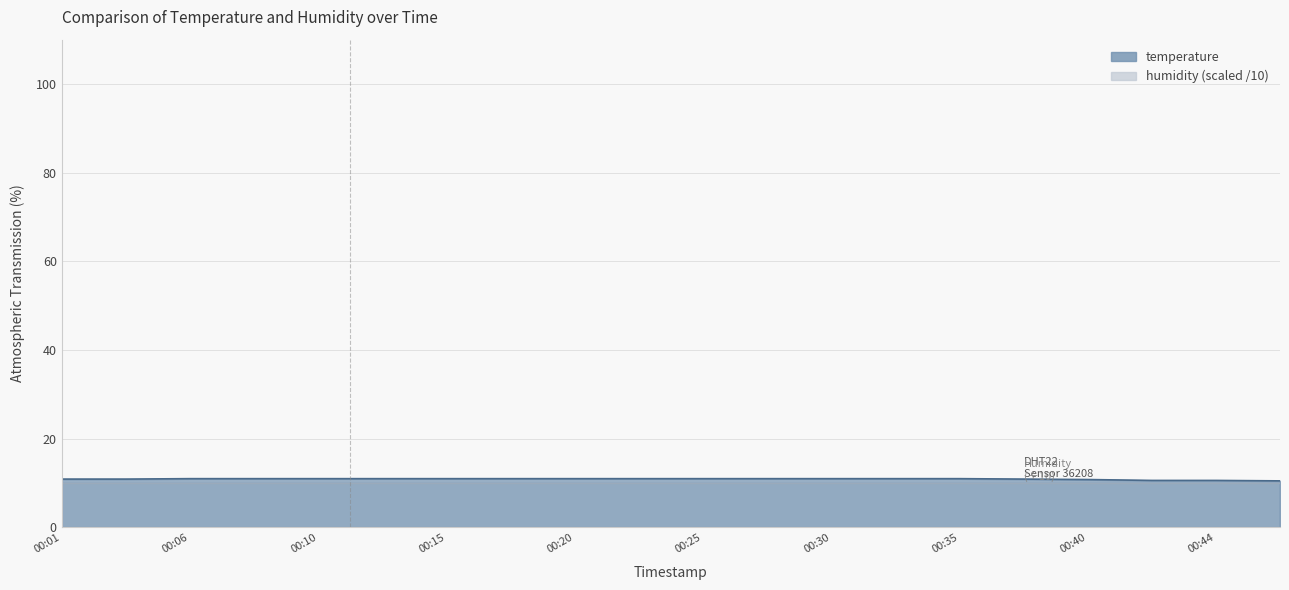

The value at 00:47 is 14.5. True or false?

False